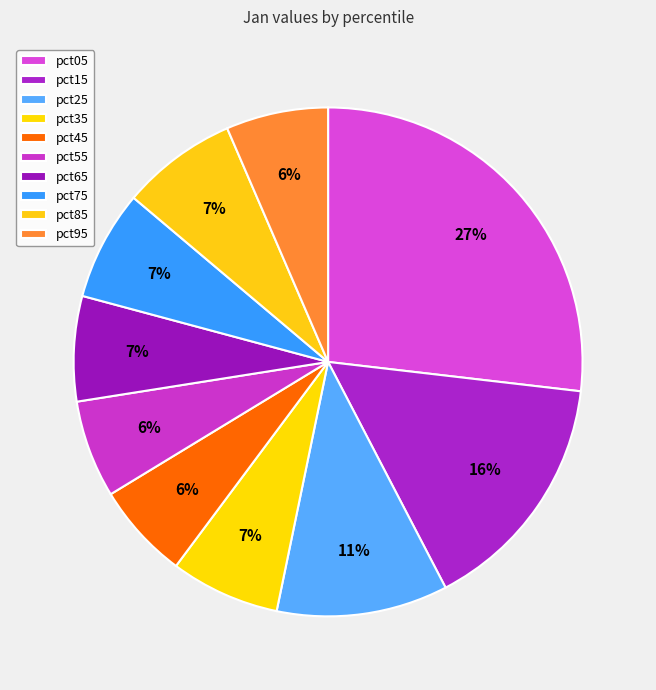

Which slice is the largest?

pct05